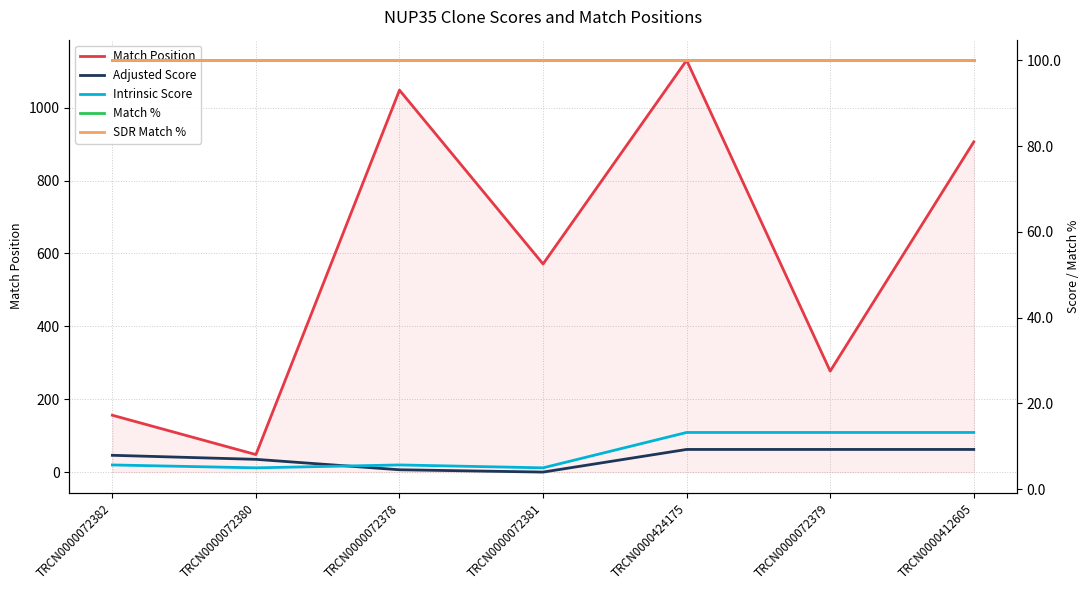

The value of Match Position at TRCN0000072382 is 156.0. True or false?

True